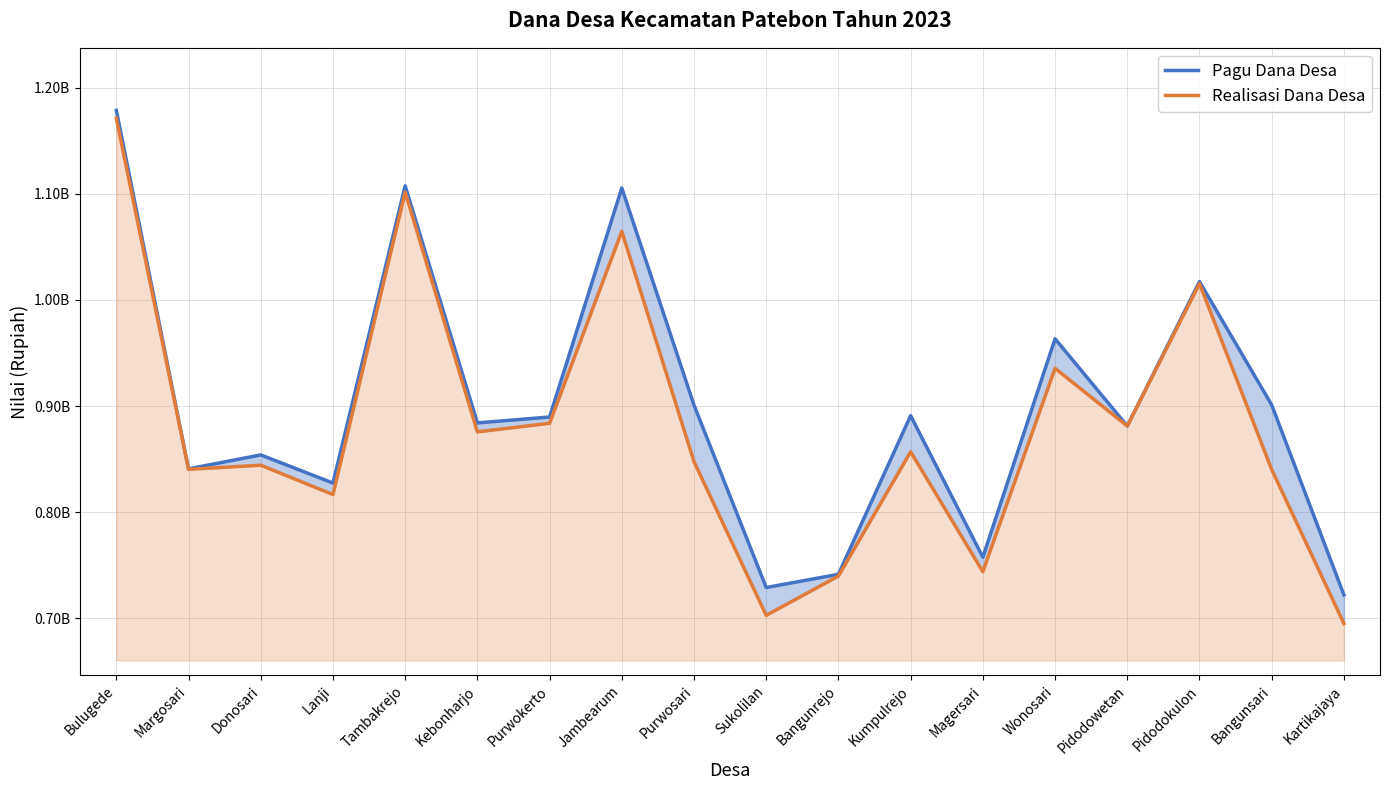

List the series in order of their peak value, highest first.

Pagu Dana Desa, Realisasi Dana Desa